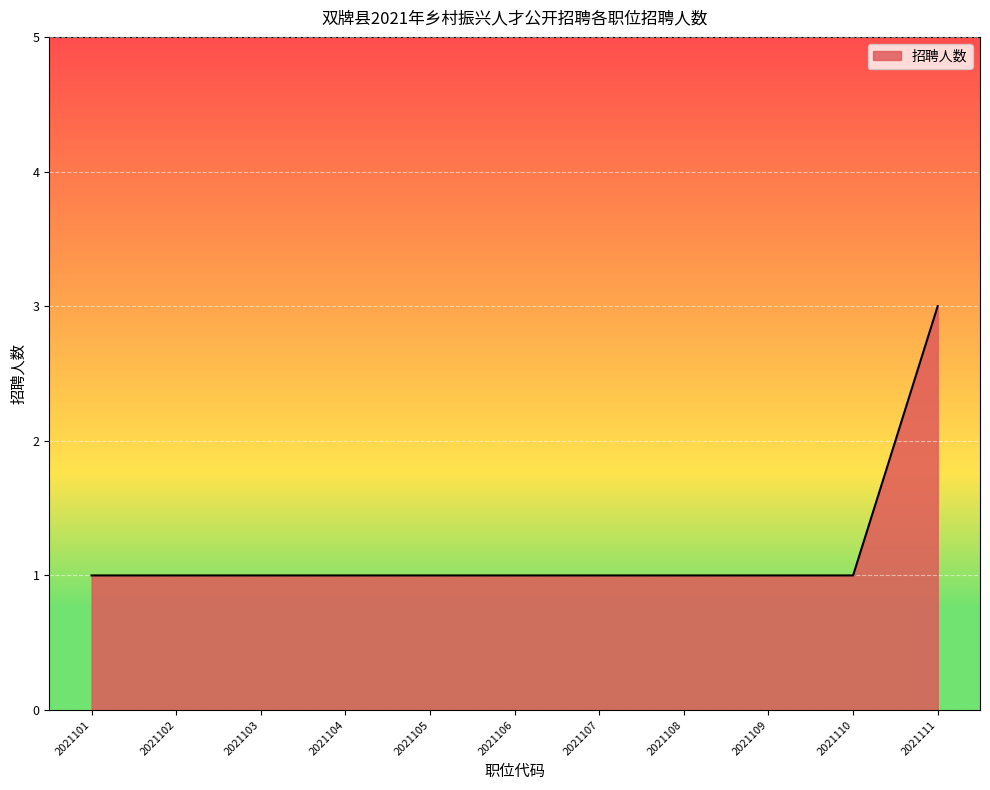

What is the greatest value displayed?

3